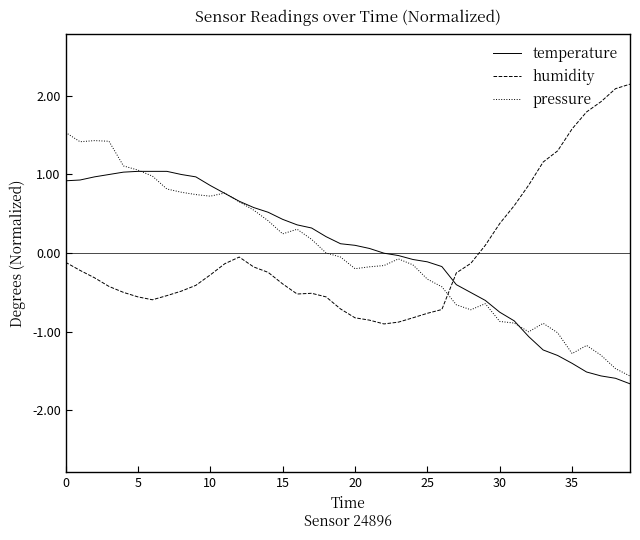

True or false: humidity and pressure cross at least once.

True